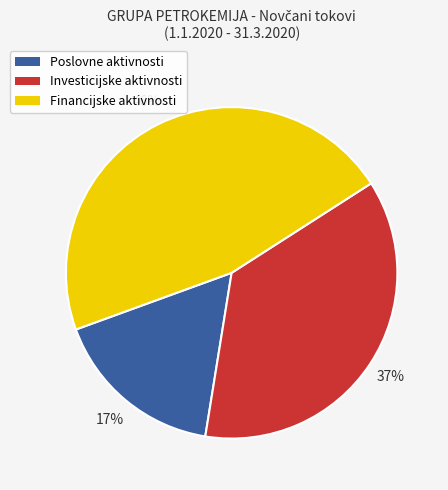

Is there any slice that represents more than half of the pie?

No